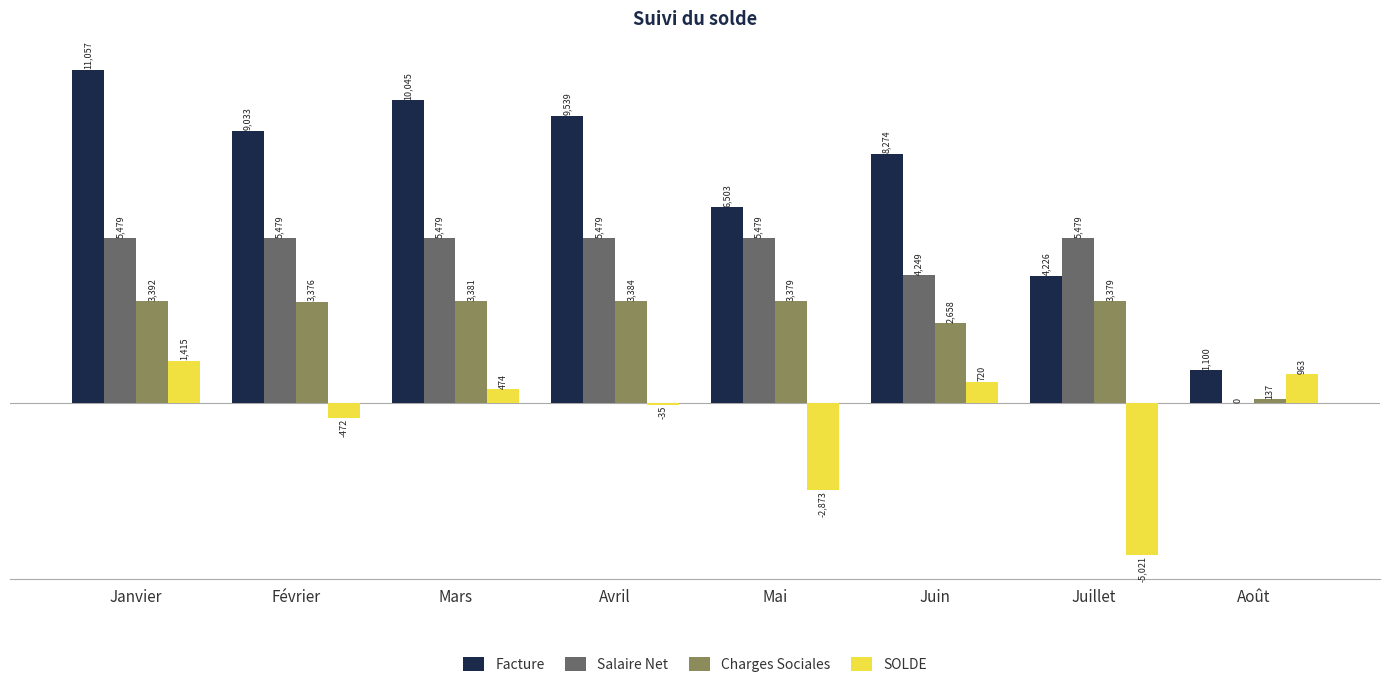

Which label corresponds to the largest value in the chart?

Janvier